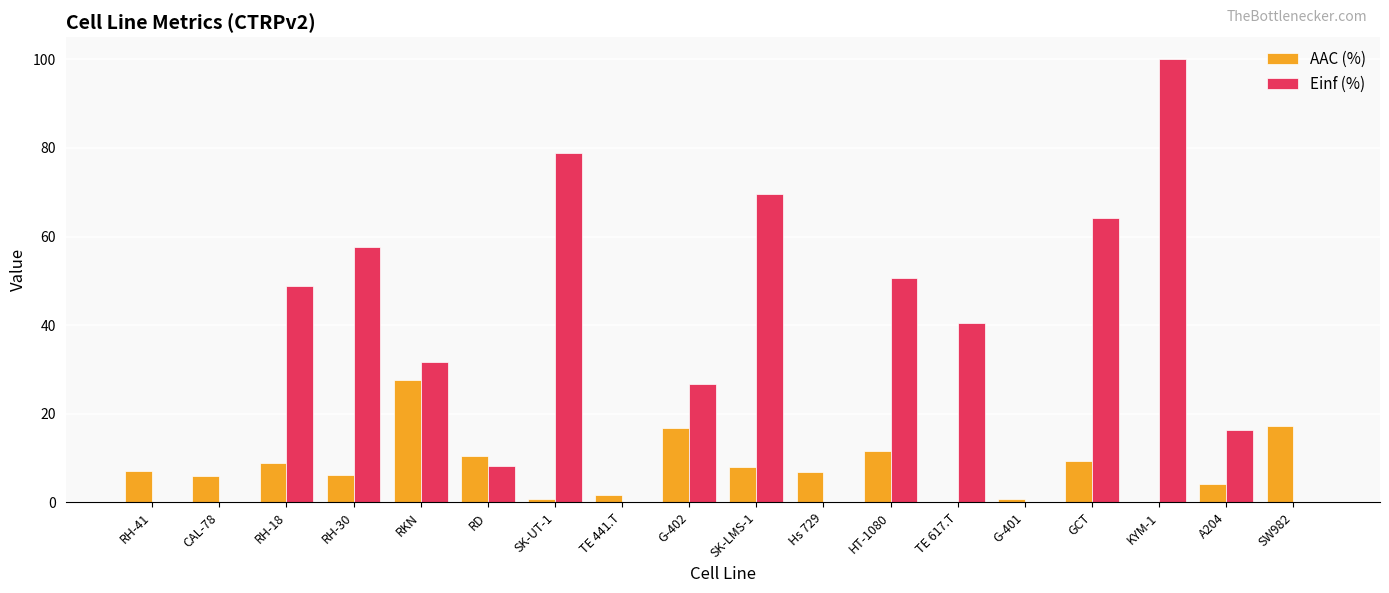

What is the maximum value shown in the chart?

100.0